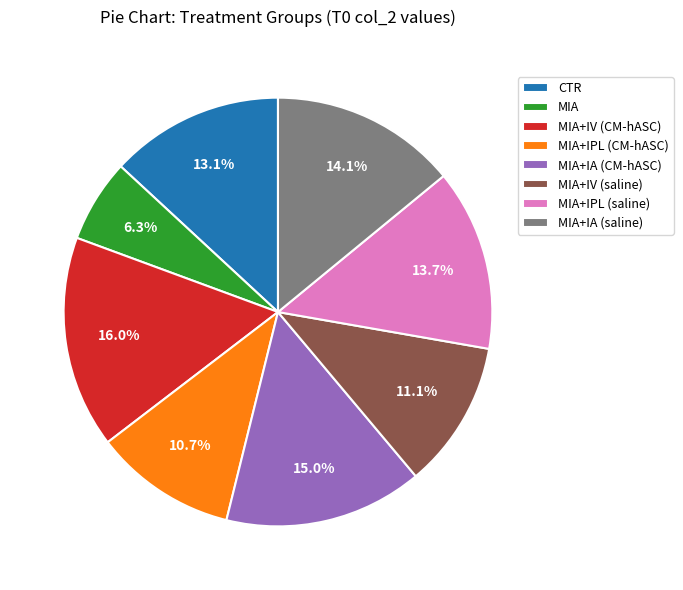

Between MIA+IV (CM-hASC) and MIA+IPL (CM-hASC), which is larger?

MIA+IV (CM-hASC)